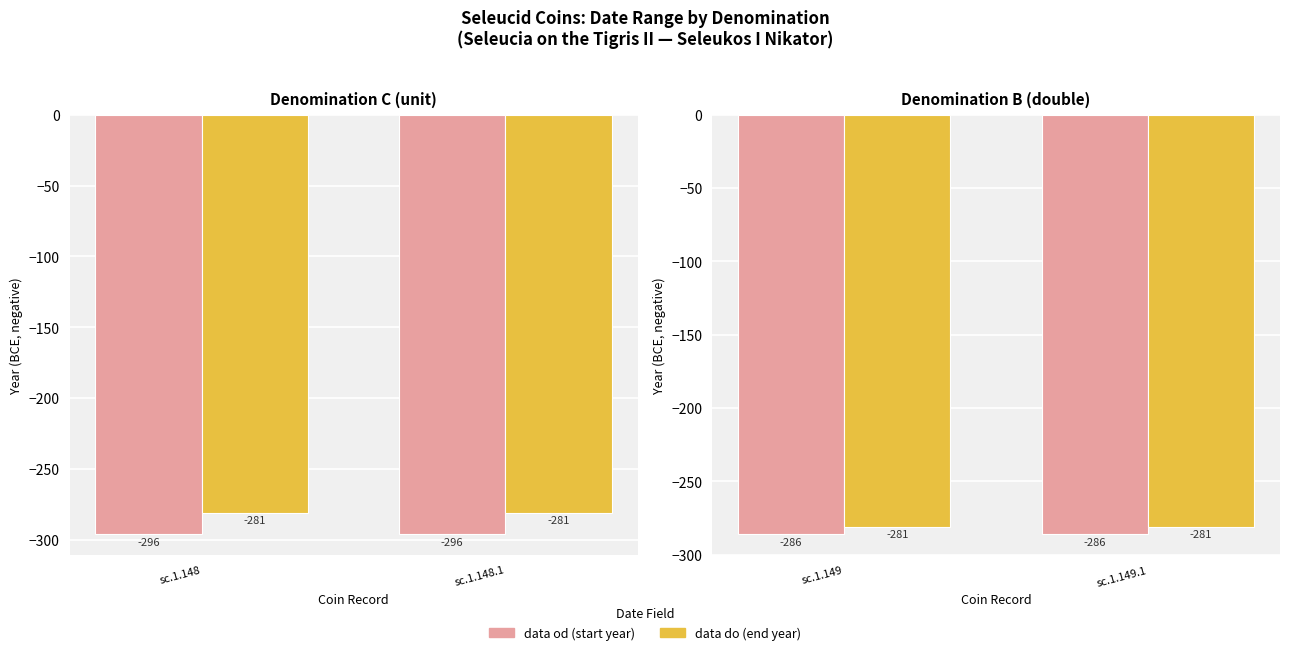

Which series changed the most between sc.1.149 and sc.1.149.1?

data od